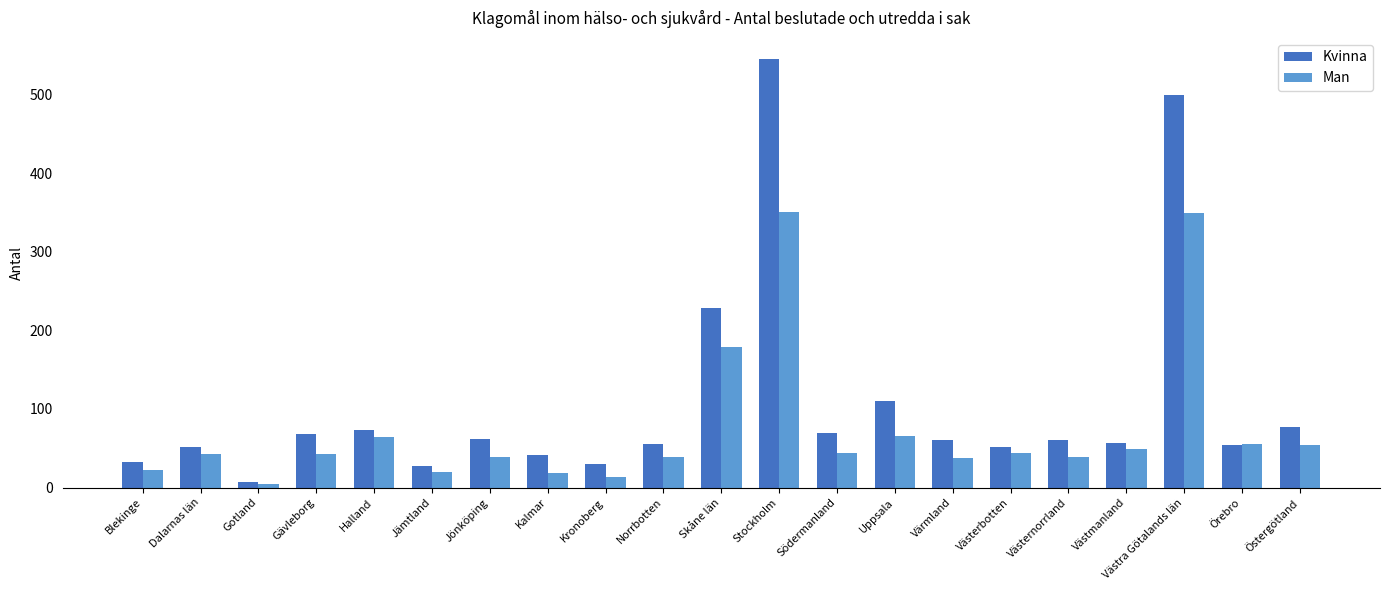

How many groups of bars are there?

21